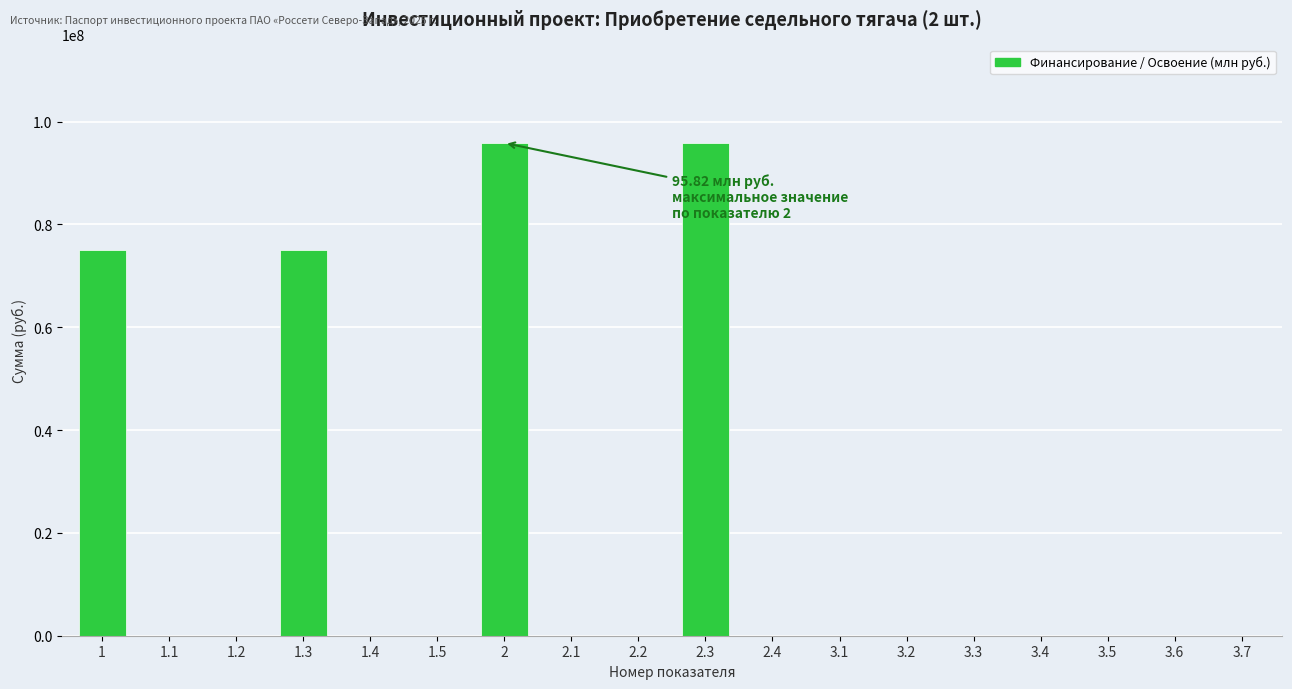

Reading left to right, transcribe all the data shown in this chart.

1=74986400	1.1=0	1.2=0	1.3=74986400	1.4=0	1.5=0	2=95822000	2.1=0	2.2=0	2.3=95822000	2.4=0	3.1=0	3.2=0	3.3=0	3.4=0	3.5=0	3.6=0	3.7=0